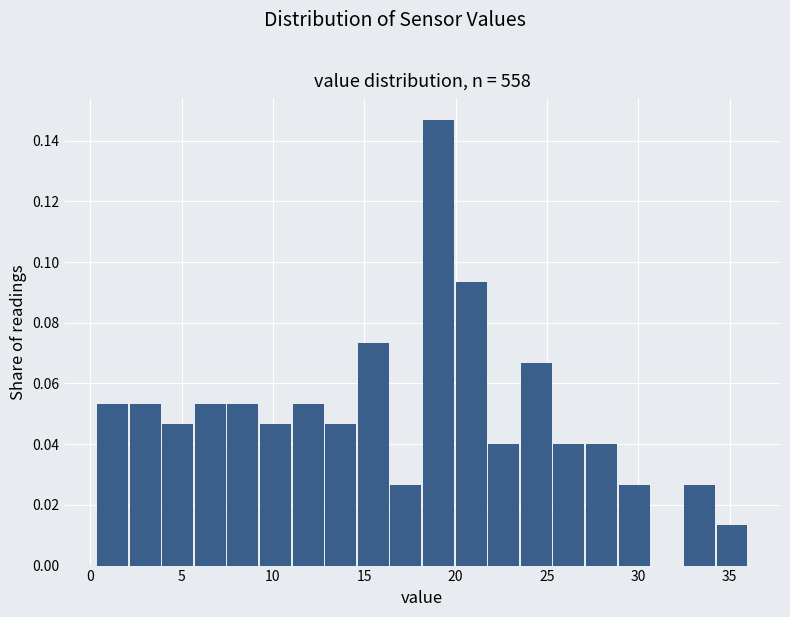

Read against the x-axis, roughly where is the centre of the tallest bar?

19.0